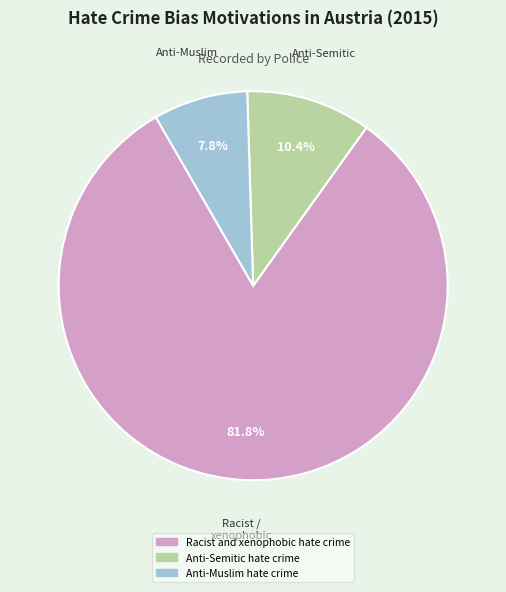

Combined, what portion of the pie is Racist and xenophobic hate crime and Anti-Muslim hate crime?

89.6%